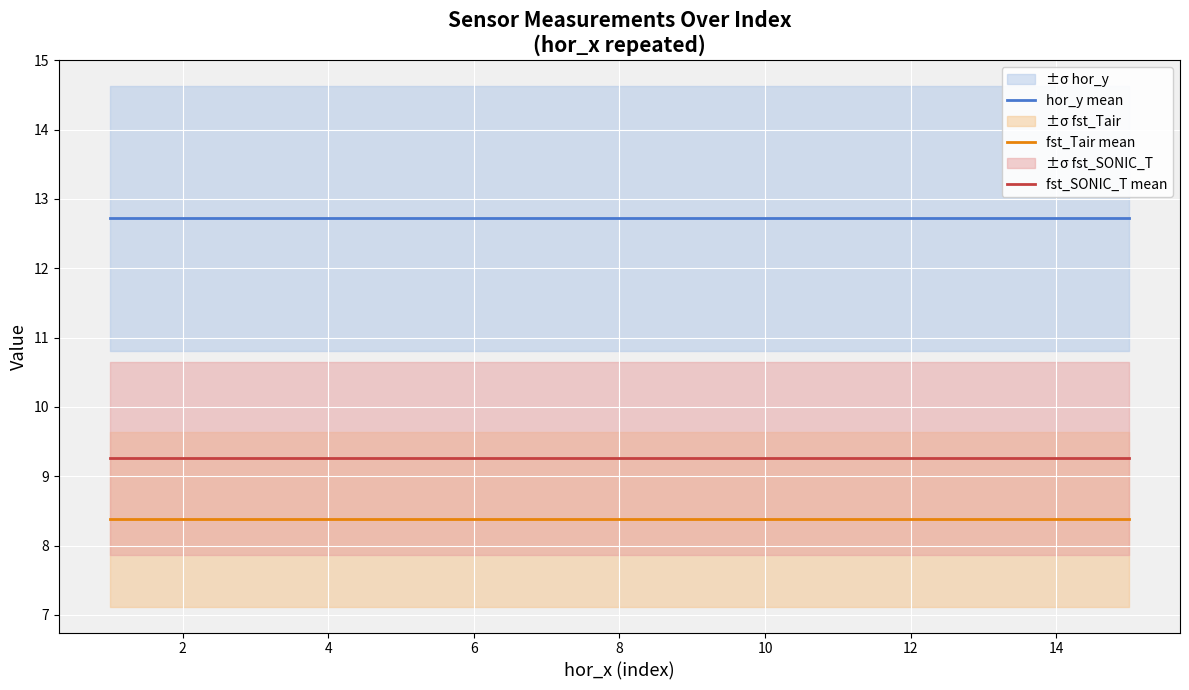

Is this an area chart (filled region under the line)?

No